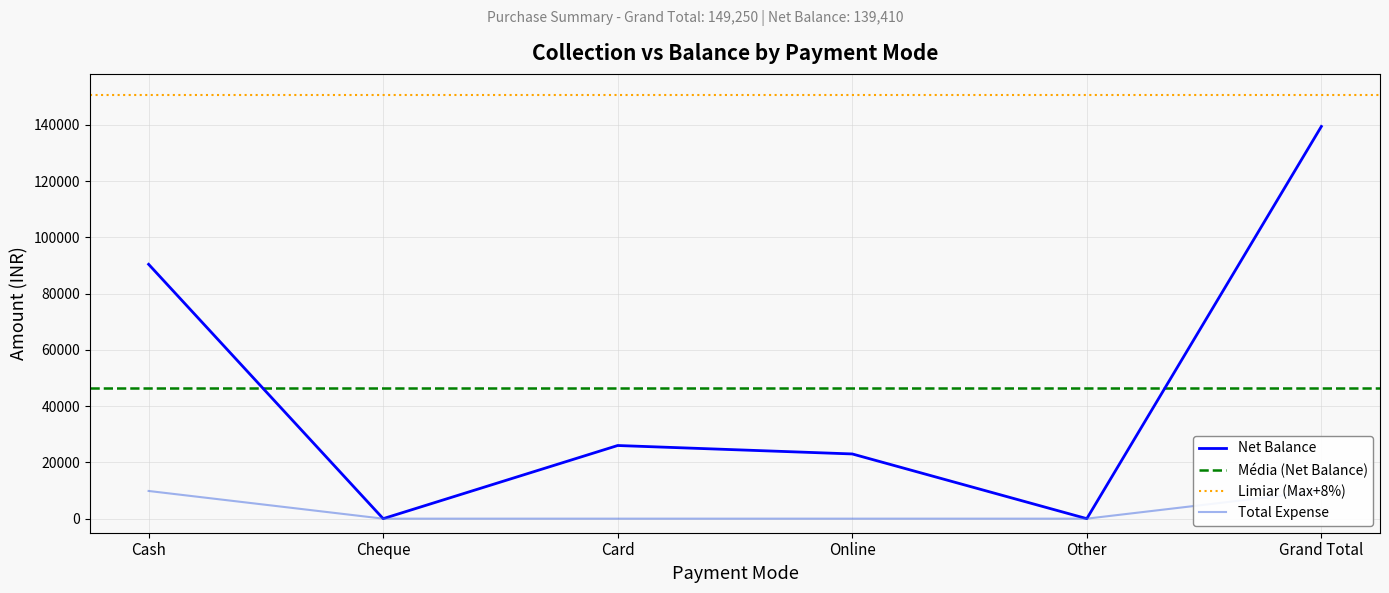

The Total Expense series shows 4177 at Online. True or false?

False